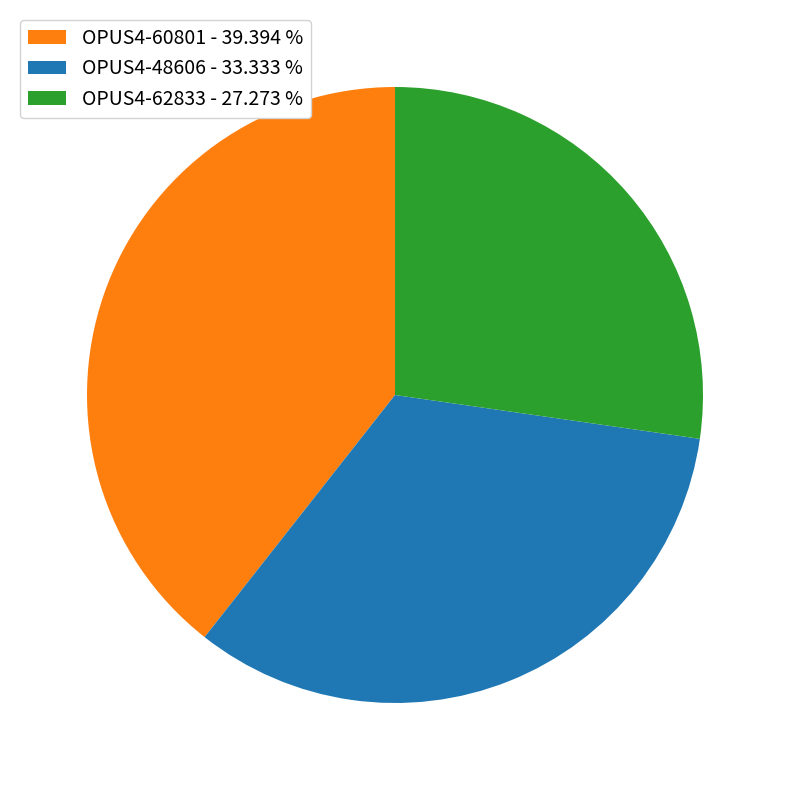

Count the number of slices in the pie.

3